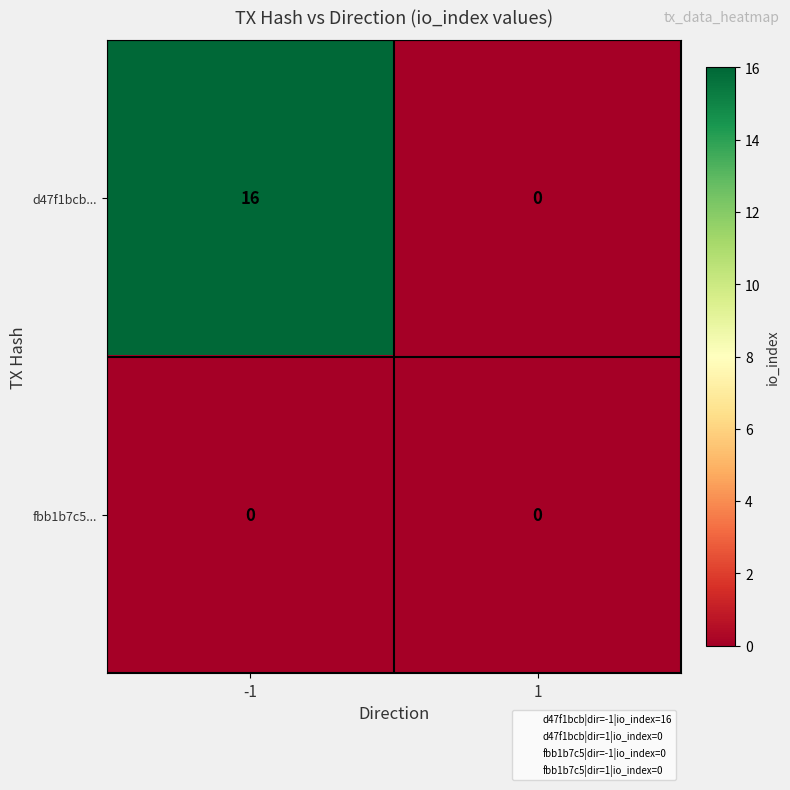

At which category is the sum across all series the highest?

-1